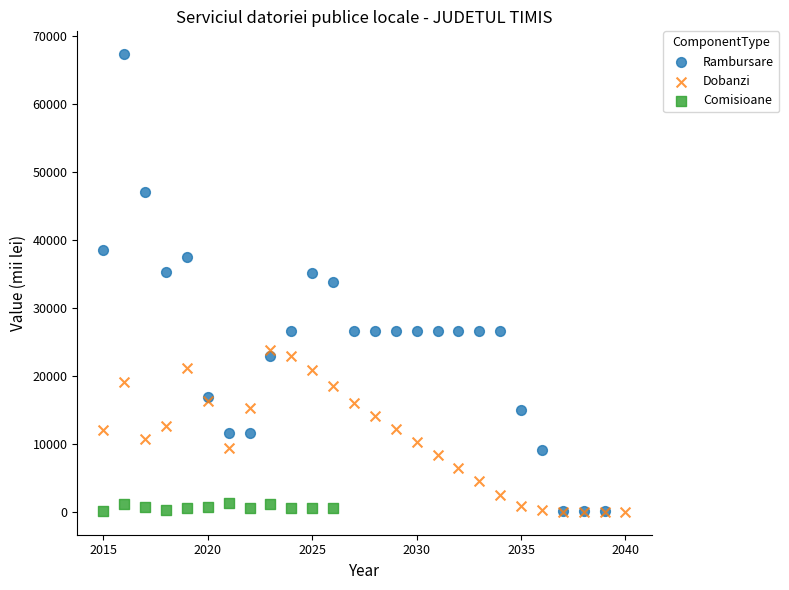

Which series contains the highest Y value?

Rambursare